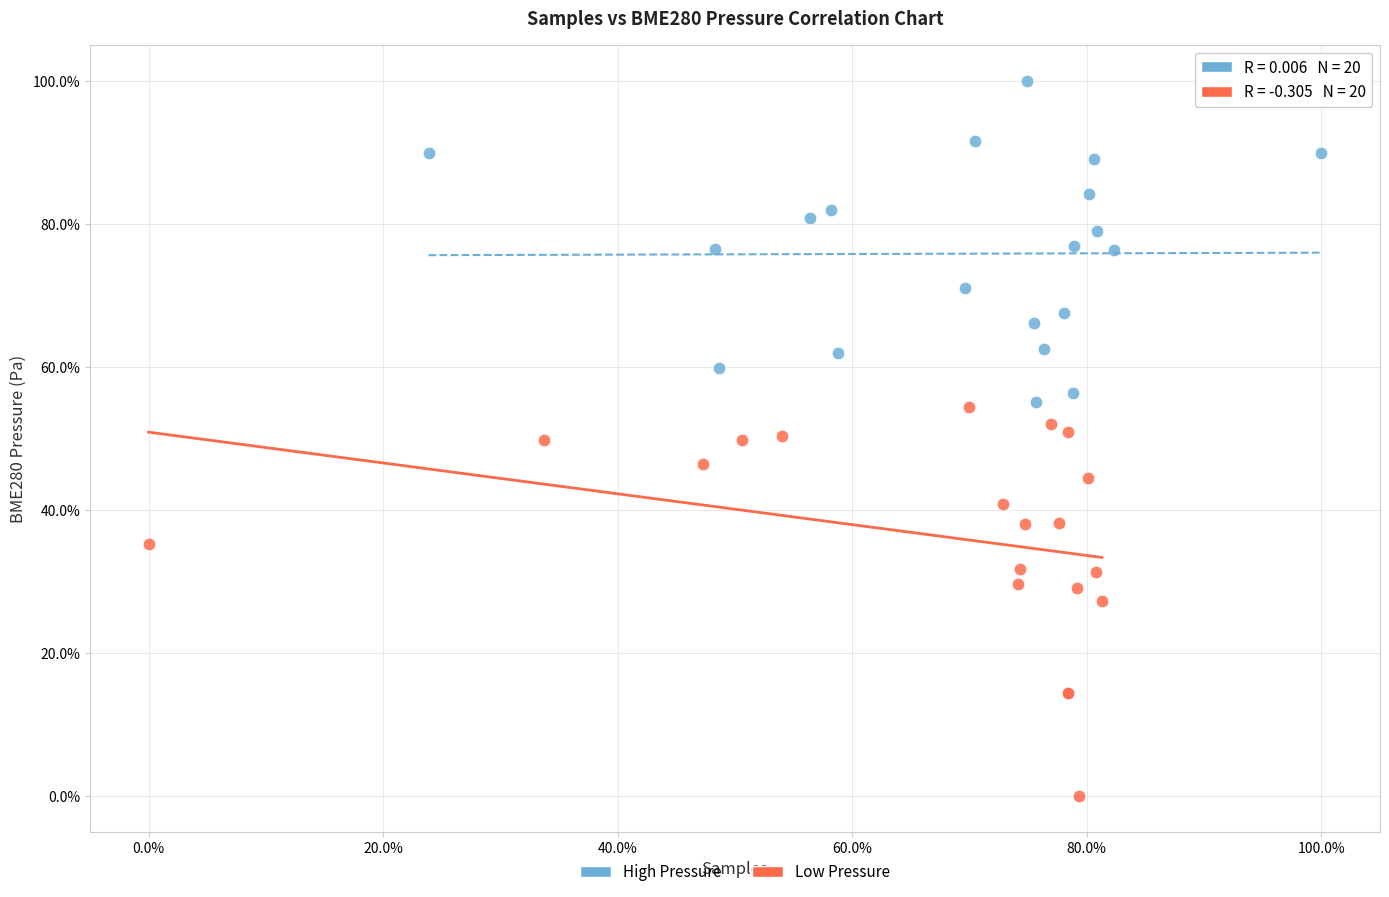

What are all the series names shown in the legend?

High Pressure, Low Pressure